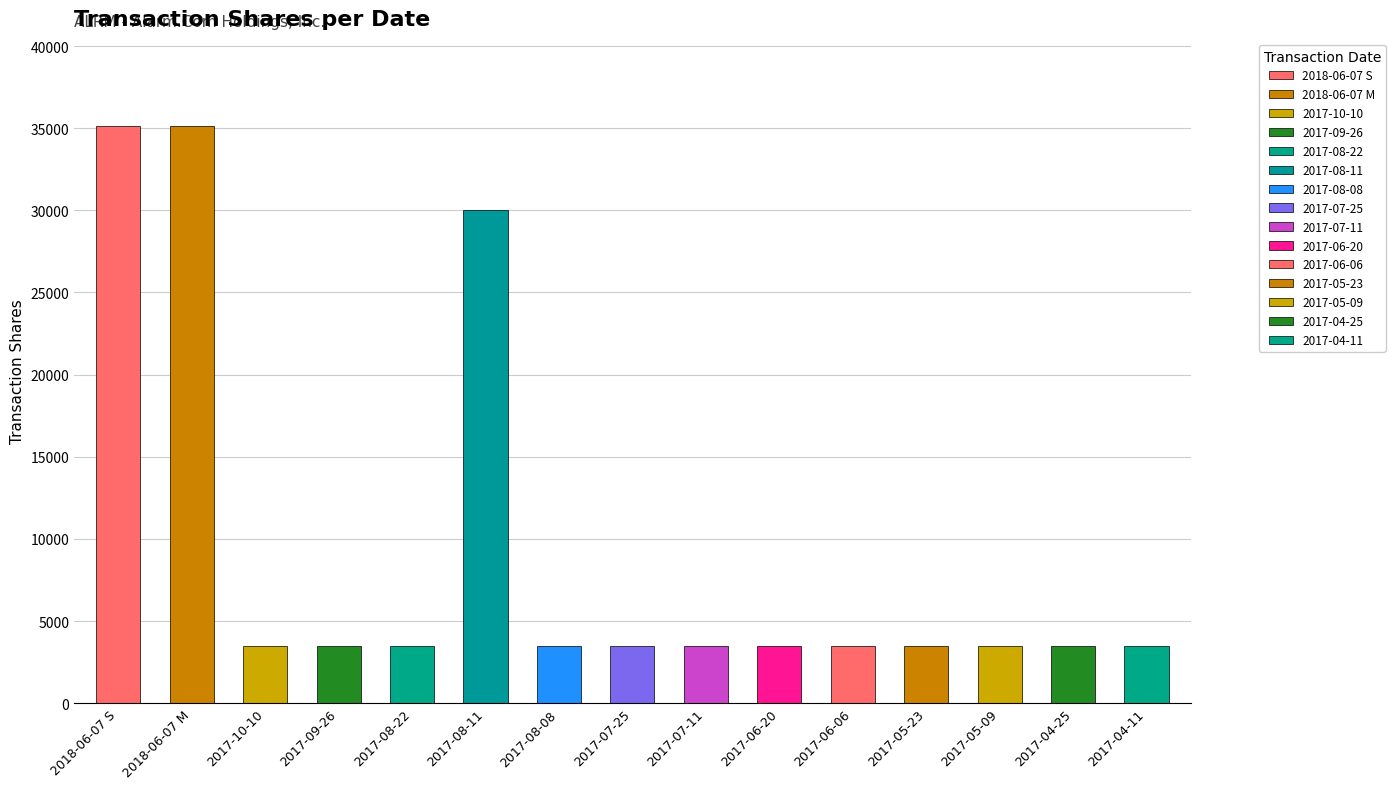

What position from the left is 2017-04-25?

14